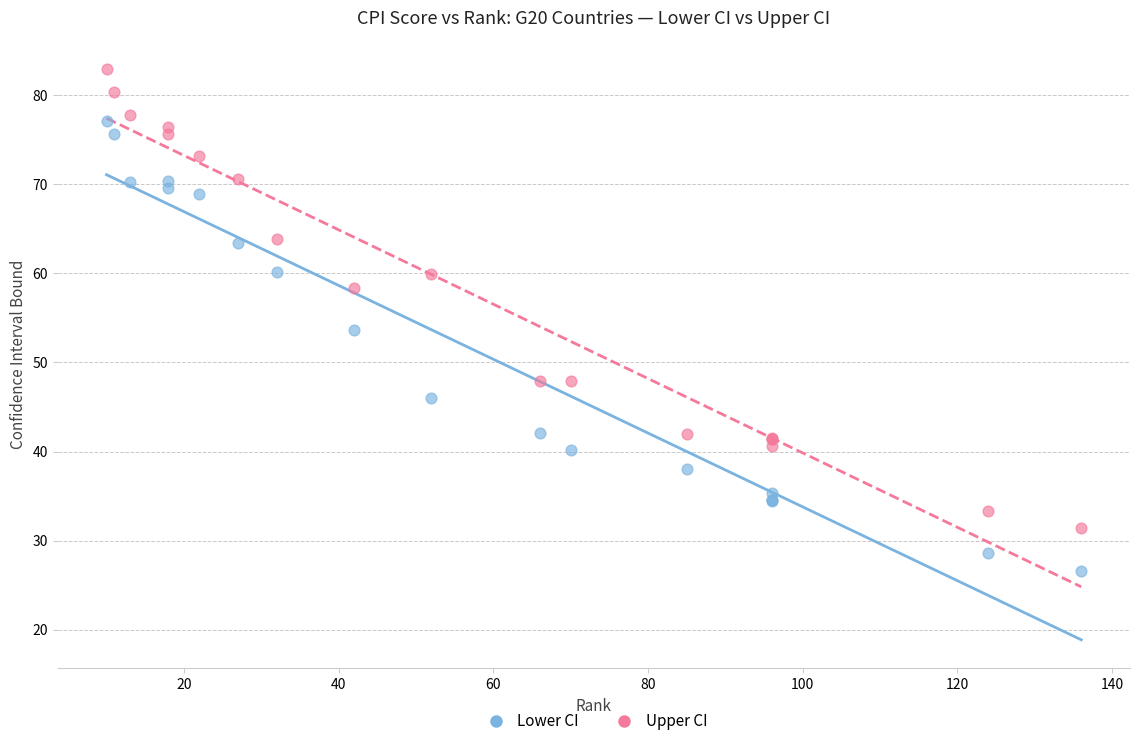

What are all the series names shown in the legend?

Lower CI, Upper CI